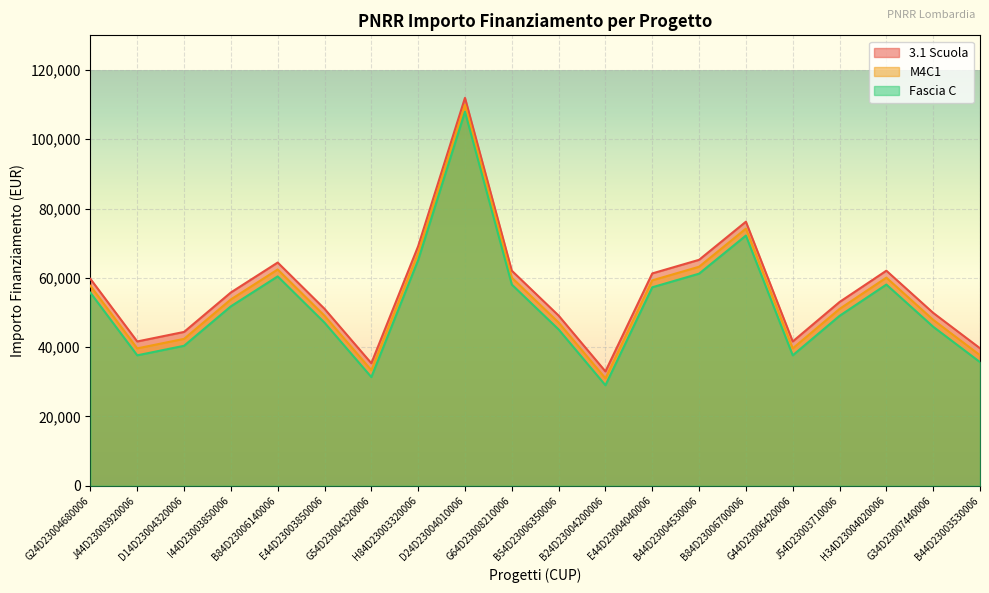

What is the label of the 8th point from the right?

E44D23004040006